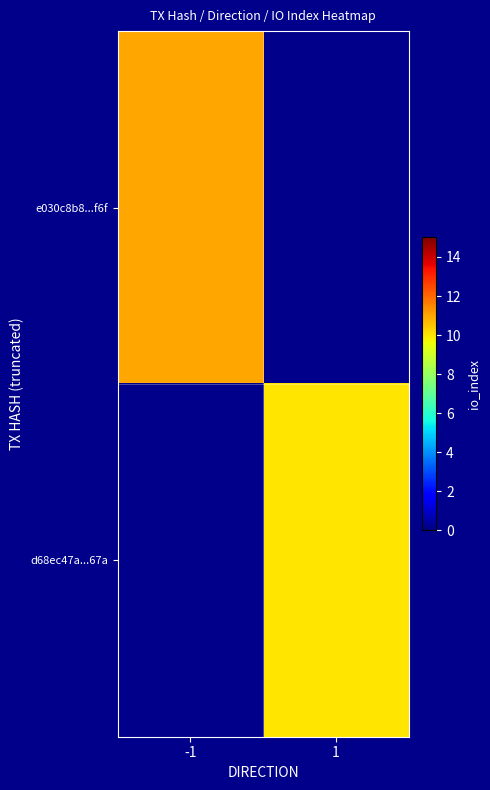

The value of d68ec47a...67a at 1 is 10.0. True or false?

True